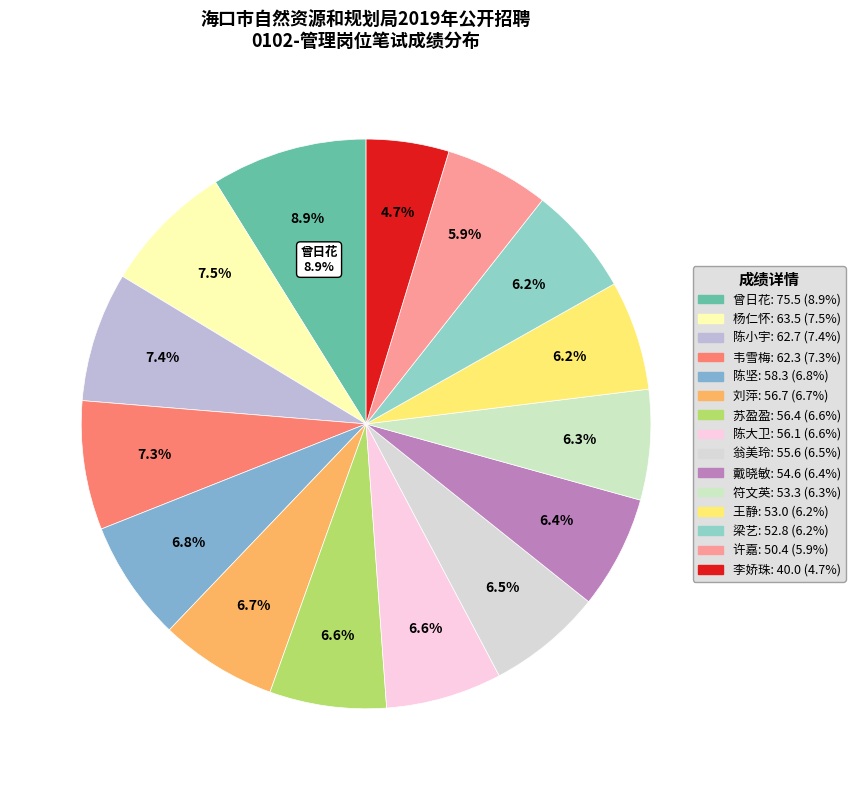

How many segments does this pie chart have?

15